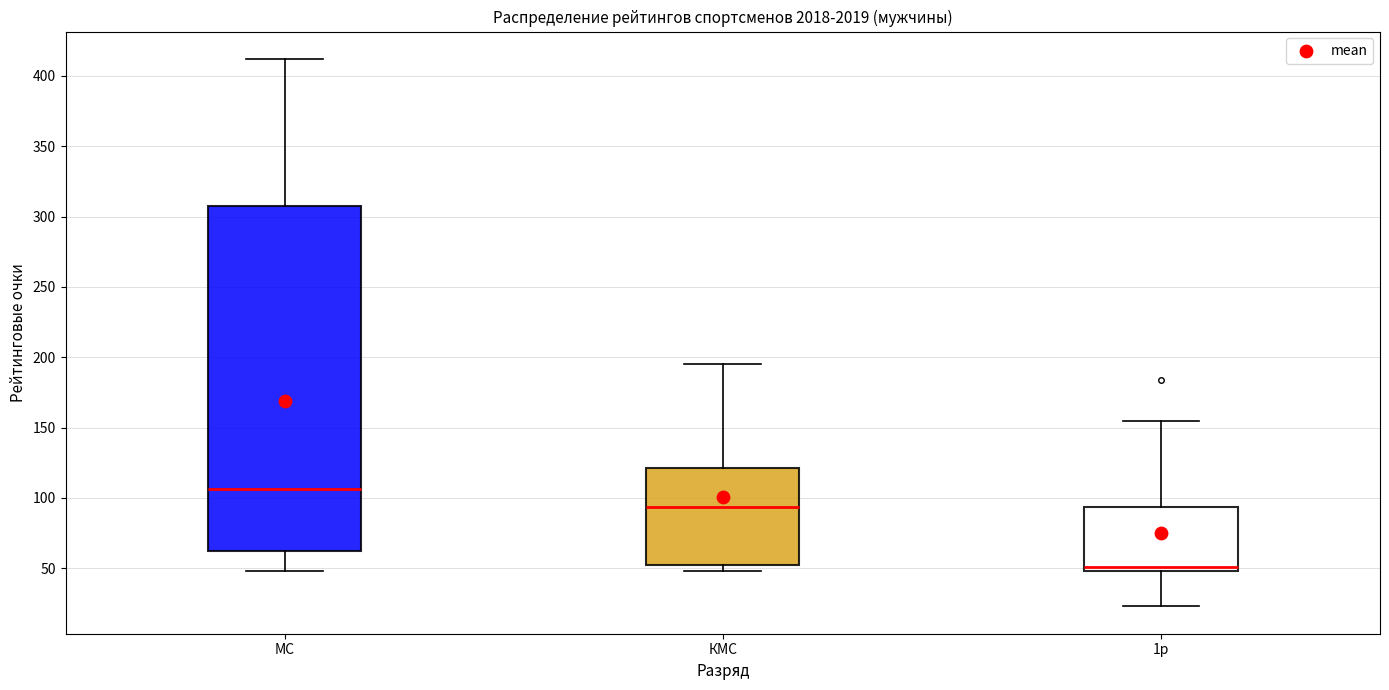

Which box's median line is the lowest?

1р